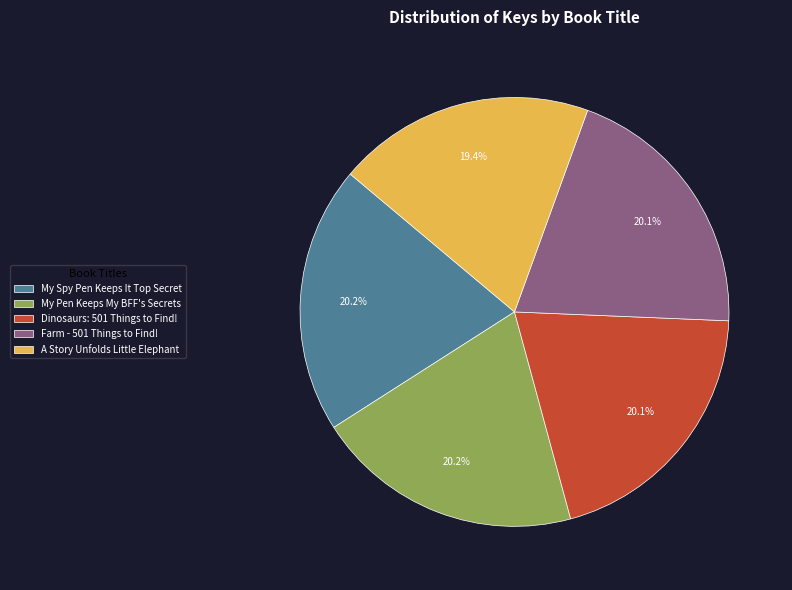

To the nearest percent, what is the average slice percentage?

20%